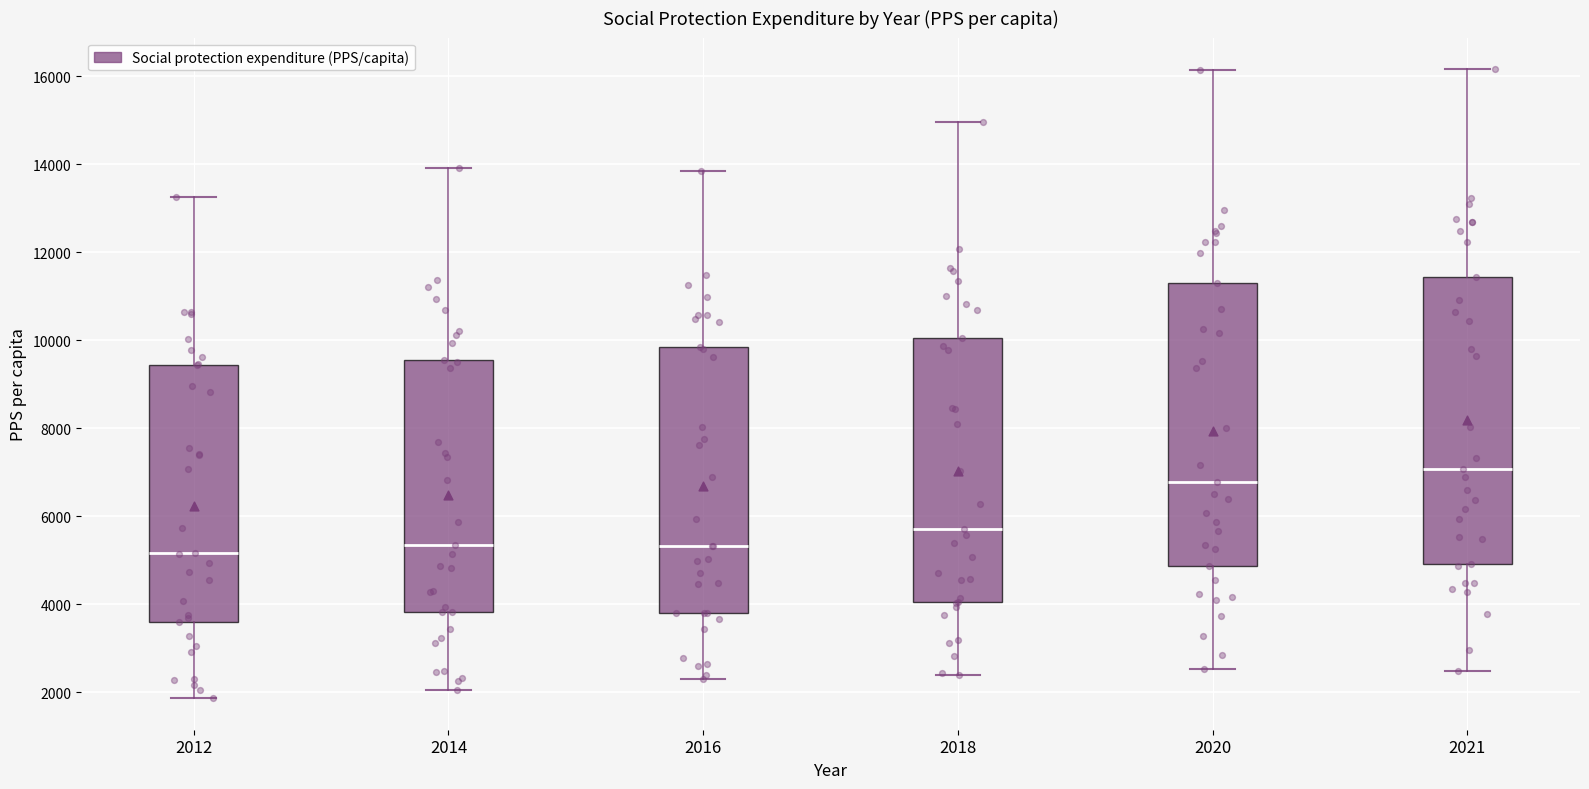

Reading left to right, read every box against the y-axis: the position of its median line, the range the box covers, and the ends of its whiskers. The values are not printed on the chart, so give them approximately, as read against the axis.

2012: median 5200, box 3600 to 9400, whiskers 1800 to 13200
2014: median 5400, box 3800 to 9600, whiskers 2000 to 14000
2016: median 5400, box 3800 to 9800, whiskers 2400 to 13800
2018: median 5600, box 4000 to 10000, whiskers 2400 to 15000
2020: median 6800, box 4800 to 11200, whiskers 2600 to 16200
2021: median 7000, box 5000 to 11400, whiskers 2400 to 16200